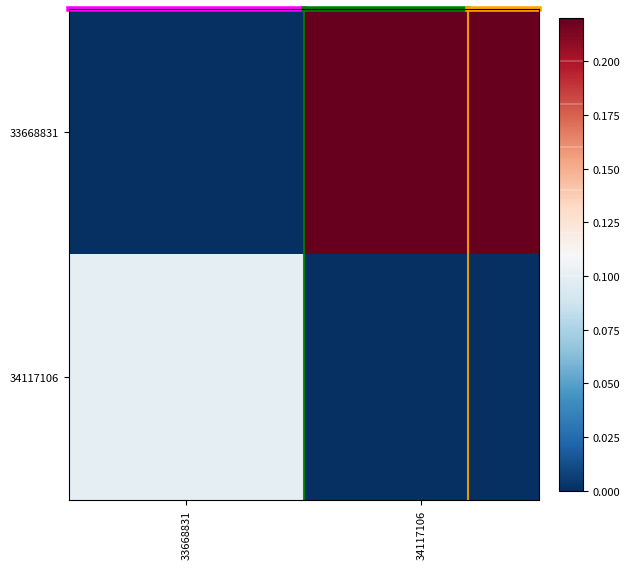

What is the total value across all series at 34117106?

0.2